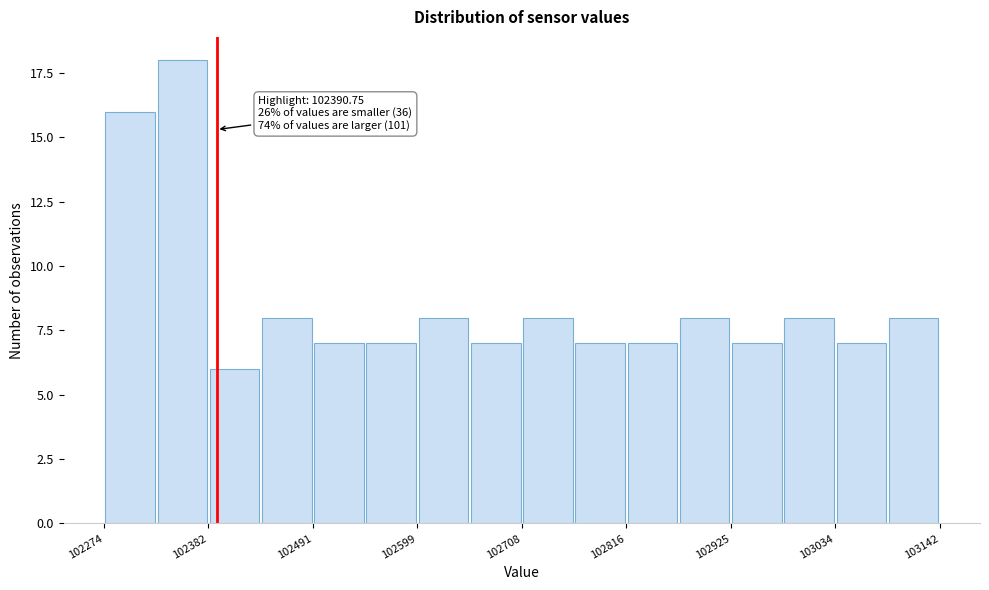

Around what value on the x-axis is the tallest bar? Give the approximate position of its centre, as read against the axis.

102360